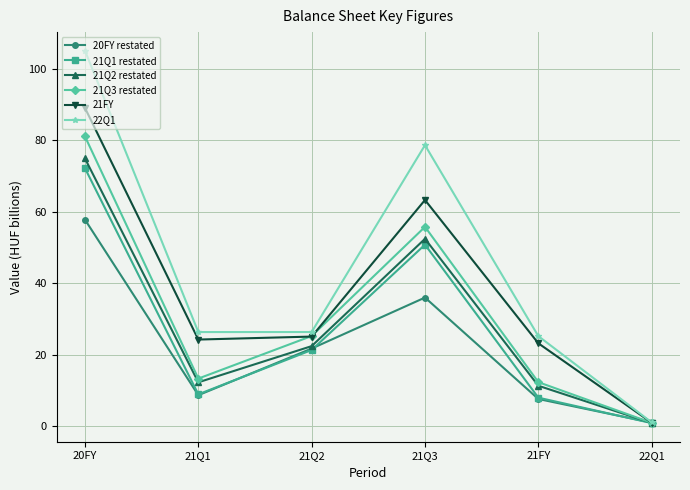

Is it true that 21Q1 restated equals 47.3 at 20FY?

False